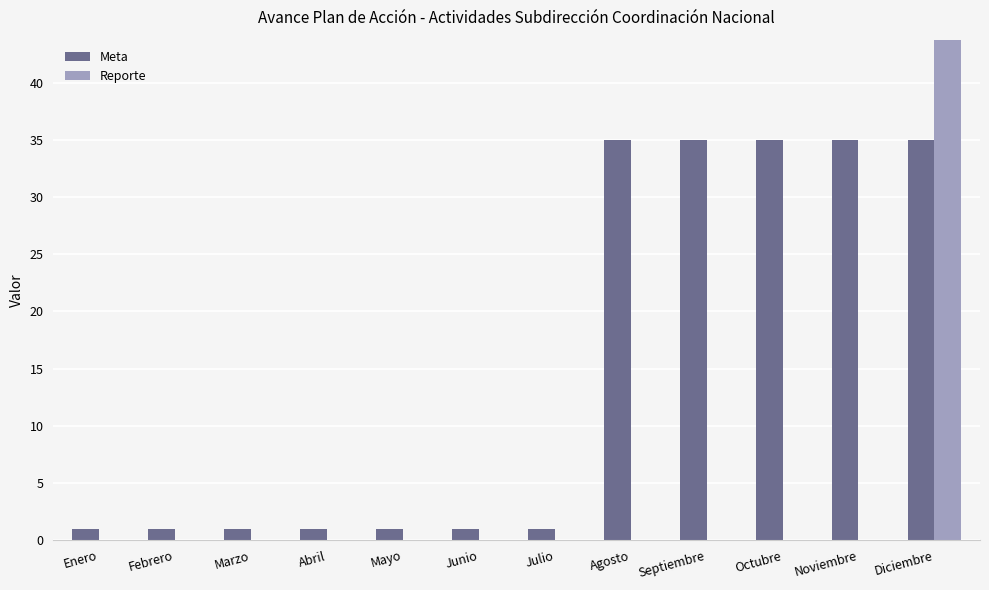

Count the number of categories in the chart.

12